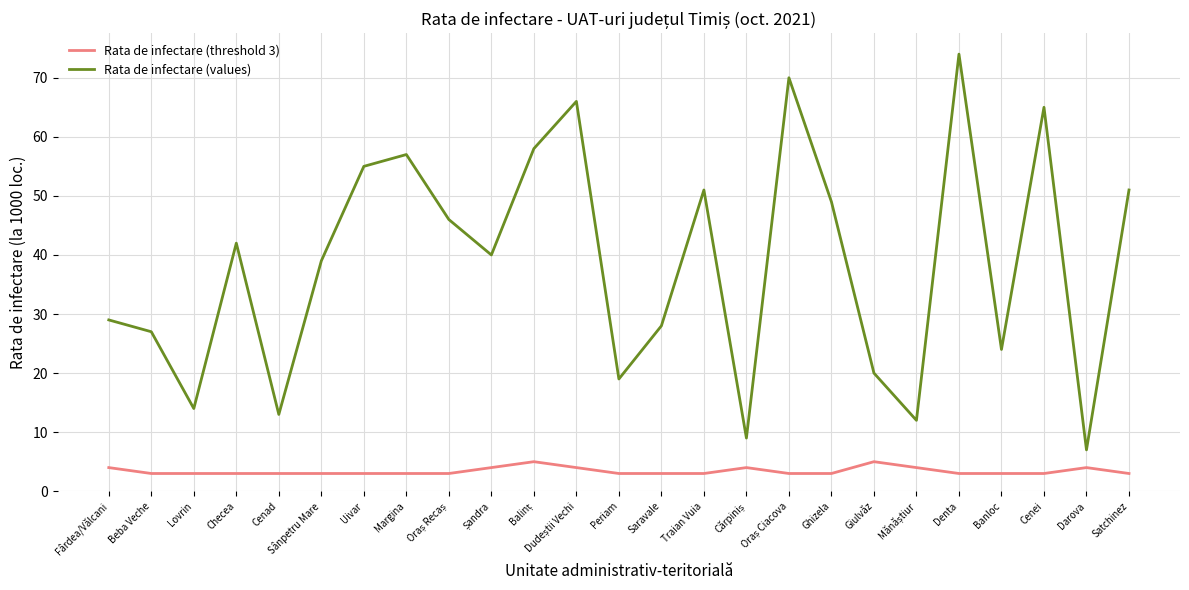

What are all the series names shown in the legend?

Rata de infectare (threshold 3), Rata de infectare (values)